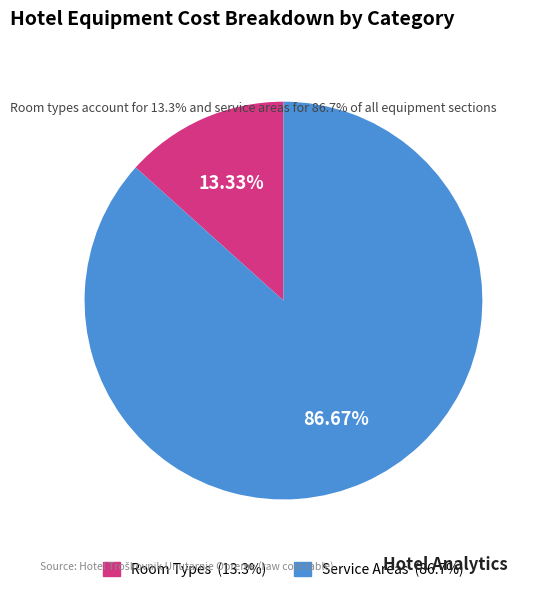

How many segments does this pie chart have?

2